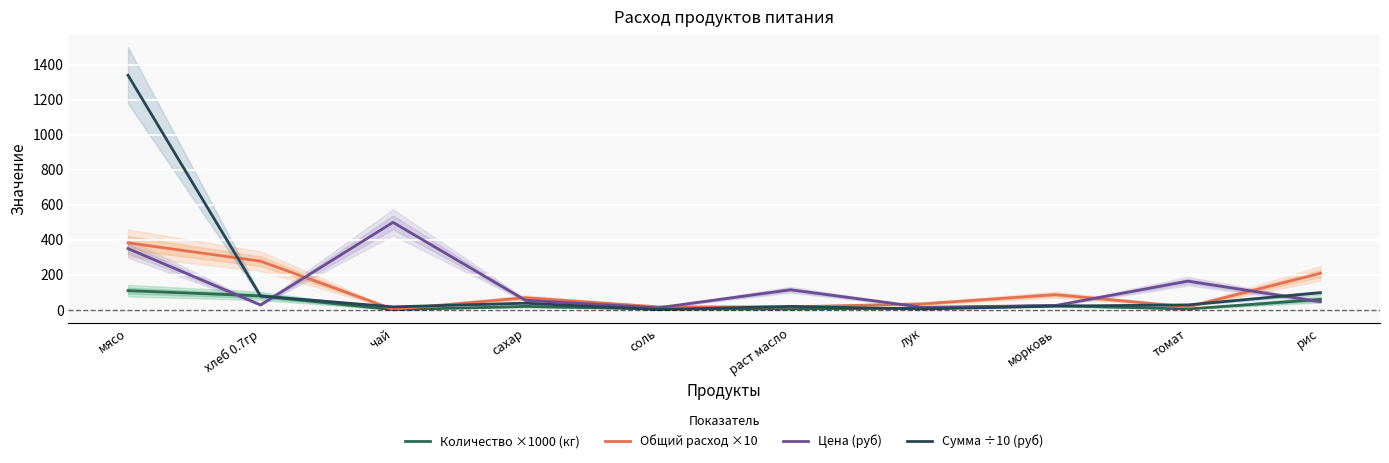

True or false: Сумма ÷10 (руб) has a value of 21.8 at морковь.

True